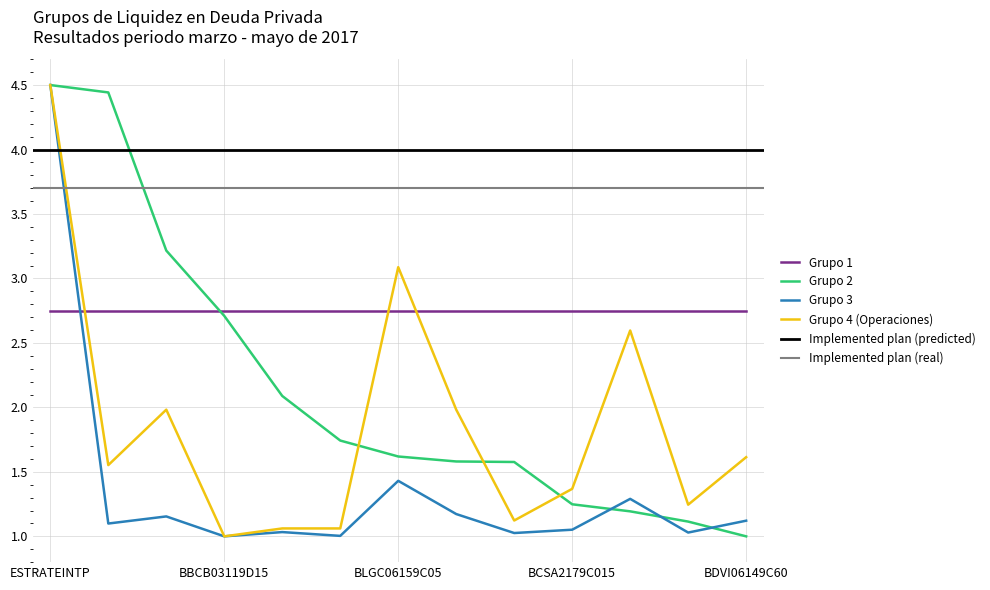

At how many categories does at least one series exceed 1?

13